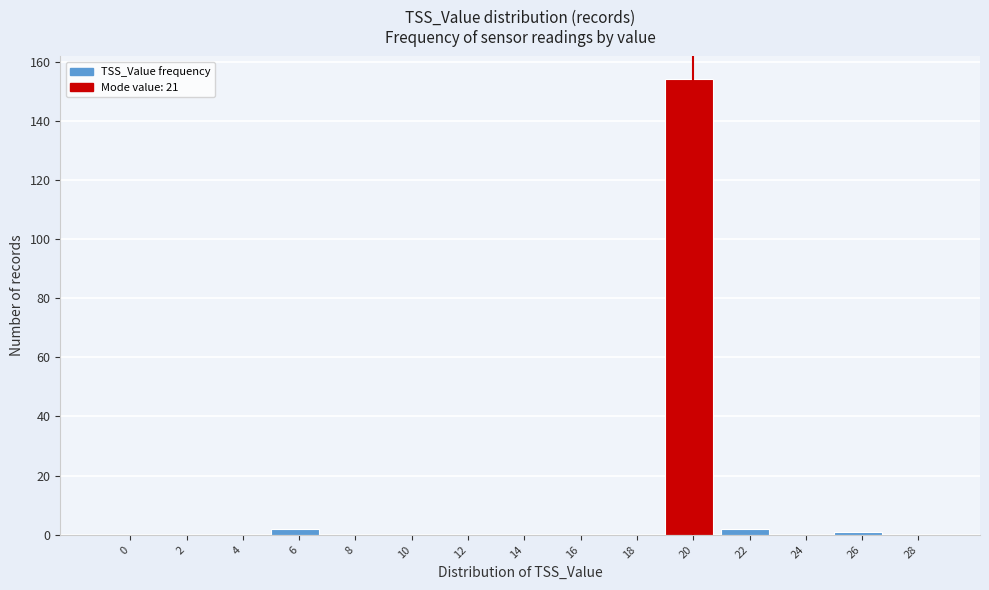

Reading right to left, what are all the values shown in this chart?

28=0	26=1	24=0	22=2	20=154	18=0	16=0	14=0	12=0	10=0	8=0	6=2	4=0	2=0	0=0